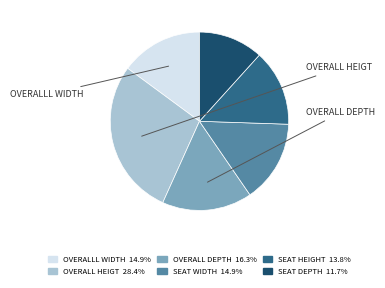

Is there any slice that represents more than half of the pie?

No